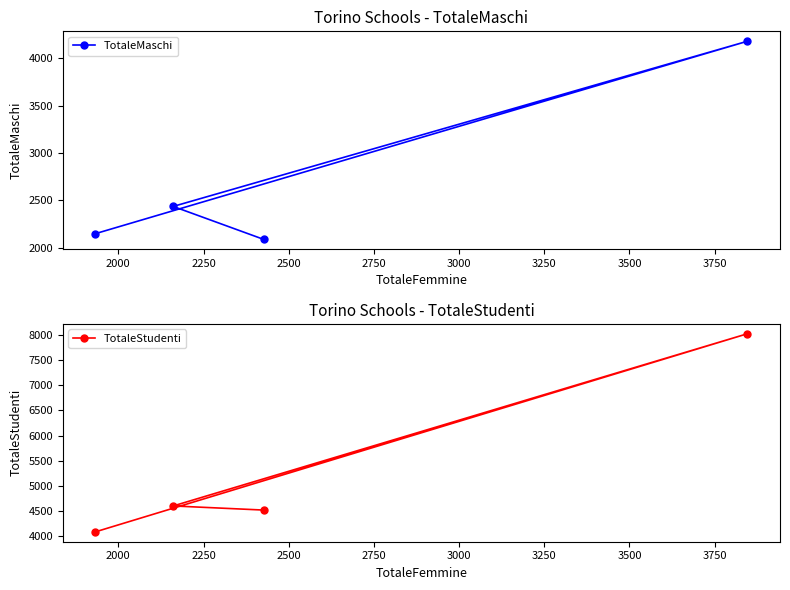

What is the value of the TotaleStudenti point at the 1st from the left?

4083